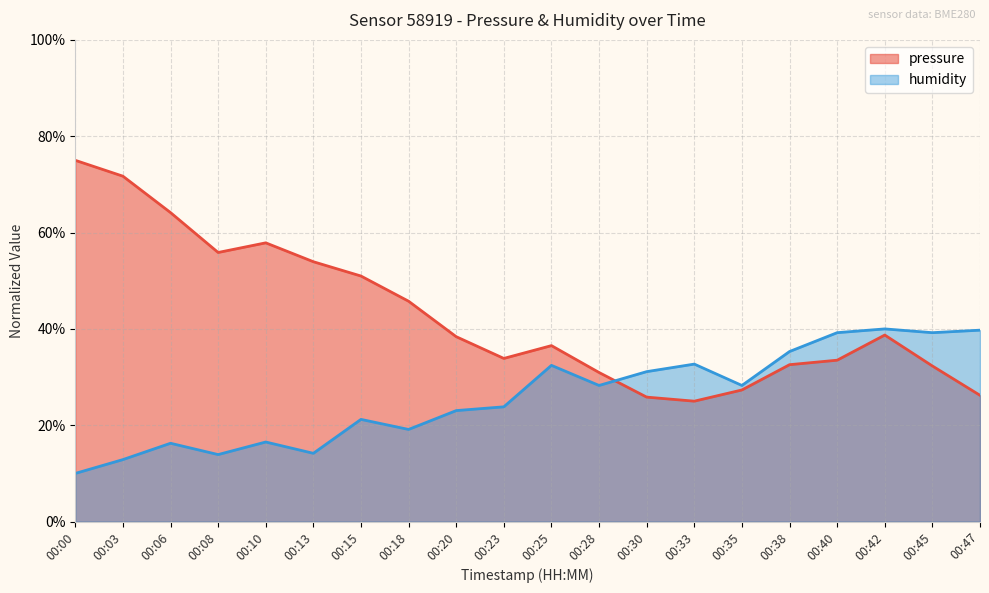

Between which two adjacent categories do humidity and pressure first intersect?

00:28 and 00:30